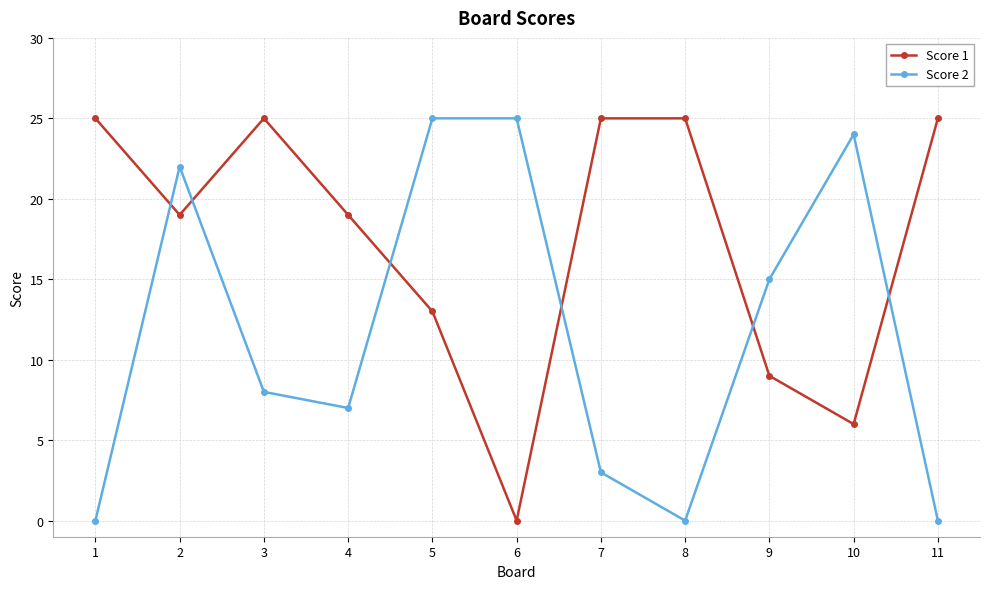

At which category does Score 2 reach its first local valley?

4